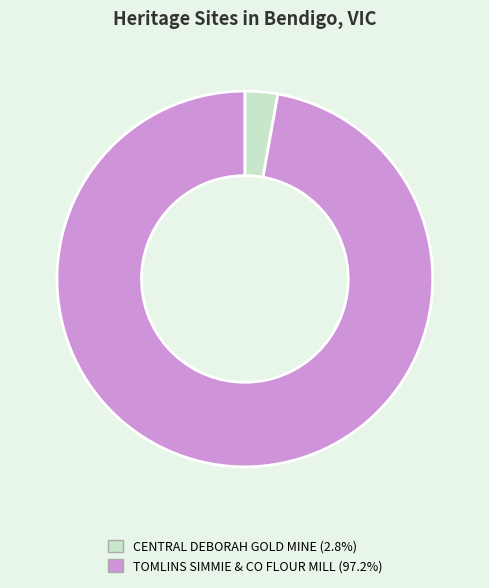

Which category has the smallest portion of the pie?

CENTRAL DEBORAH GOLD MINE